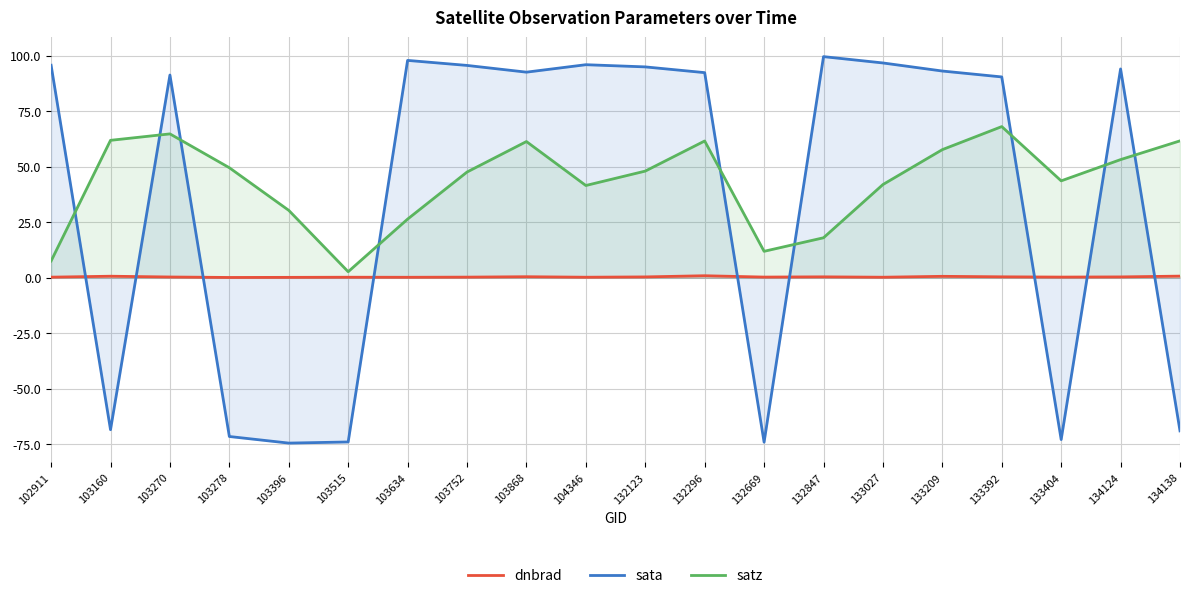

List the series in order of their peak value, lowest first.

dnbrad, satz, sata